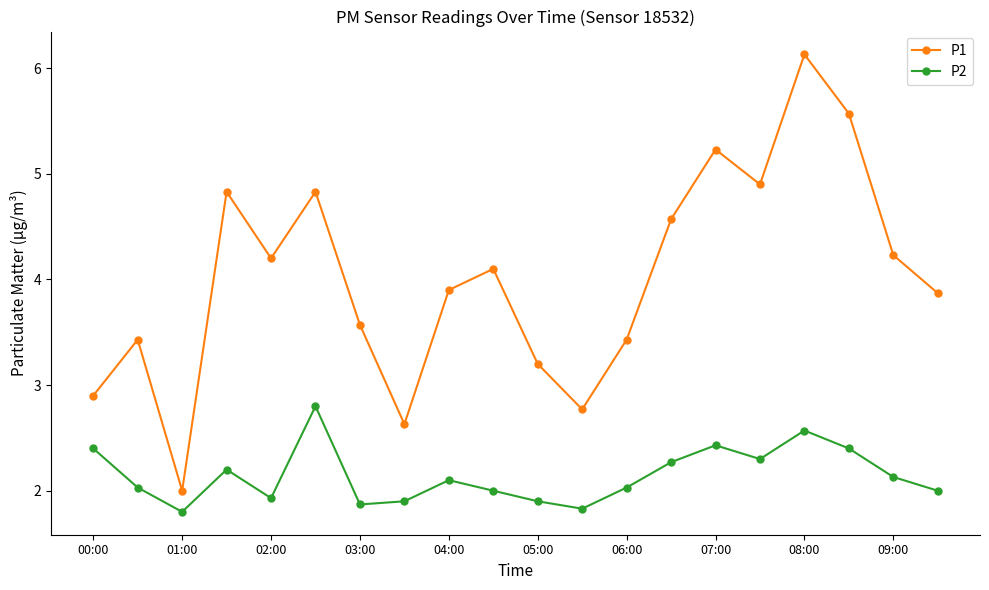

What is the lowest value of the P1 series?

2.0